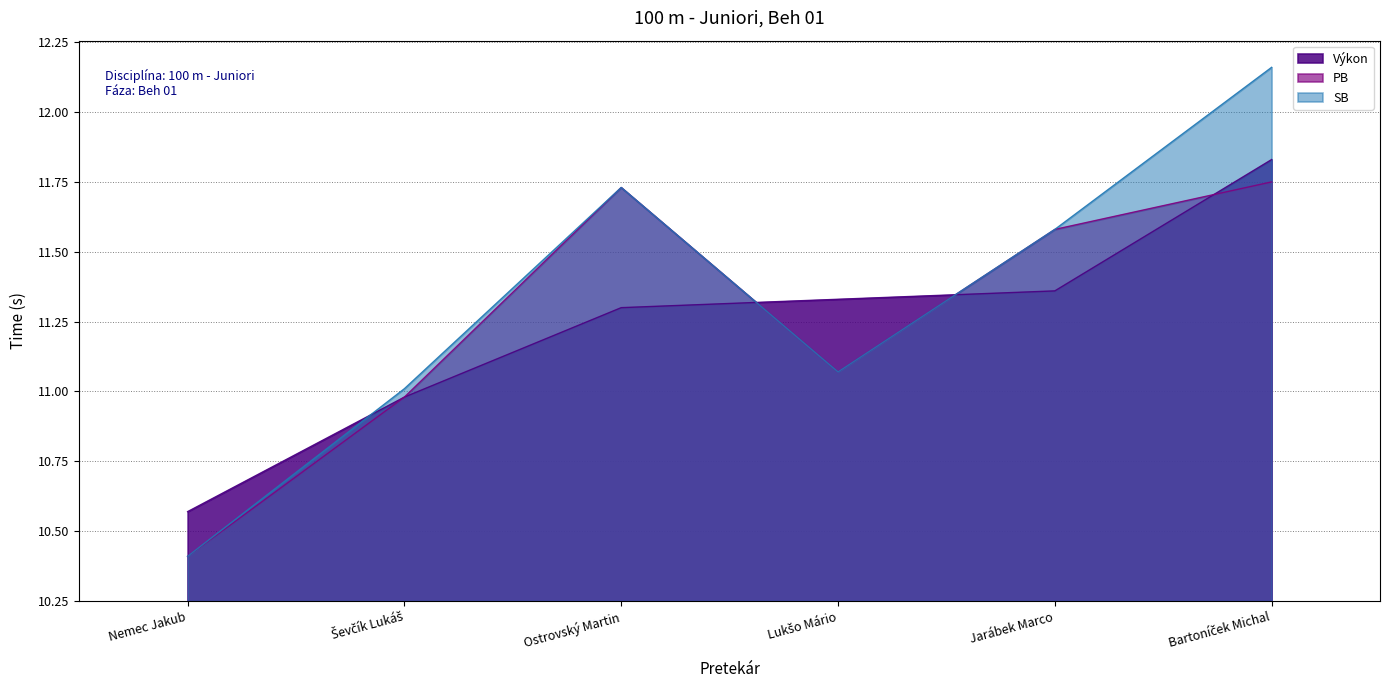

True or false: Výkon has more than 0 points higher than both neighbors.

False